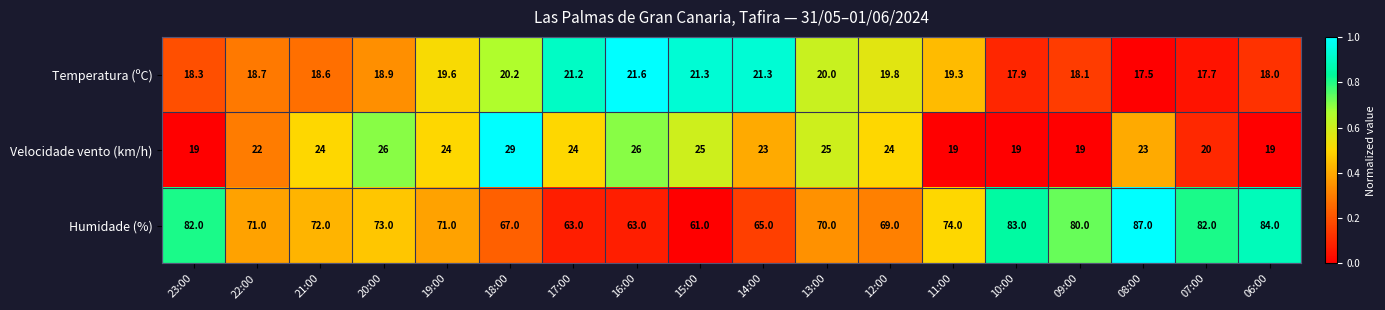

What is the difference between the second highest and second lowest values in the Humidade (%) series?

21.0